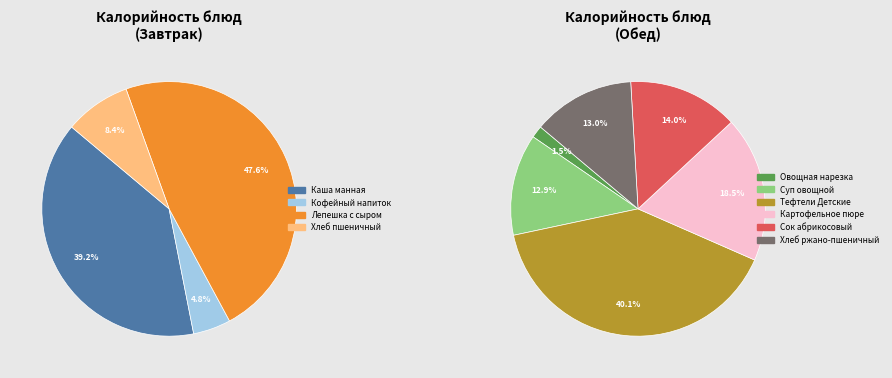

How many slices are in this pie chart?

10